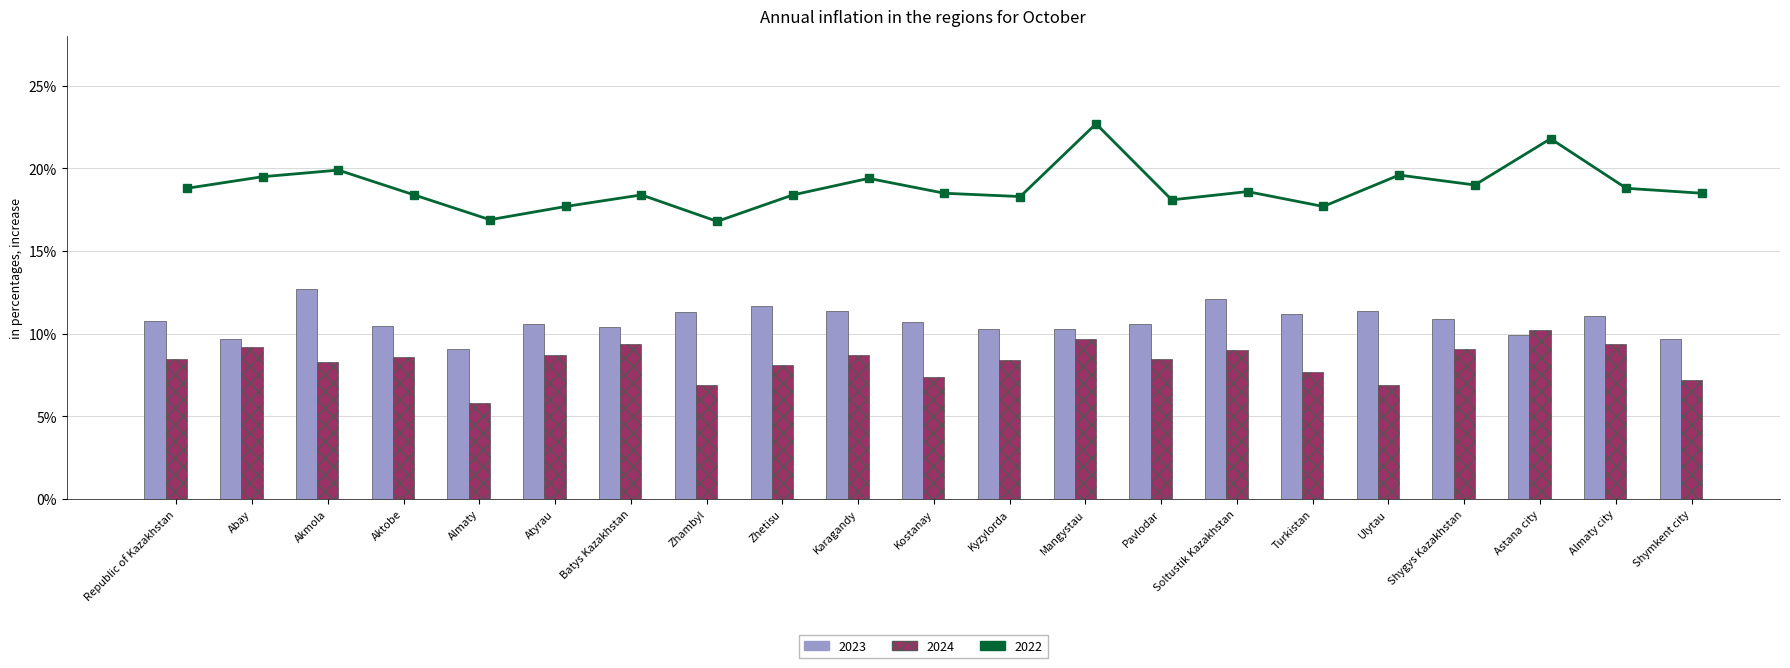

At which label does 2023 first exceed 10?

Republic of Kazakhstan